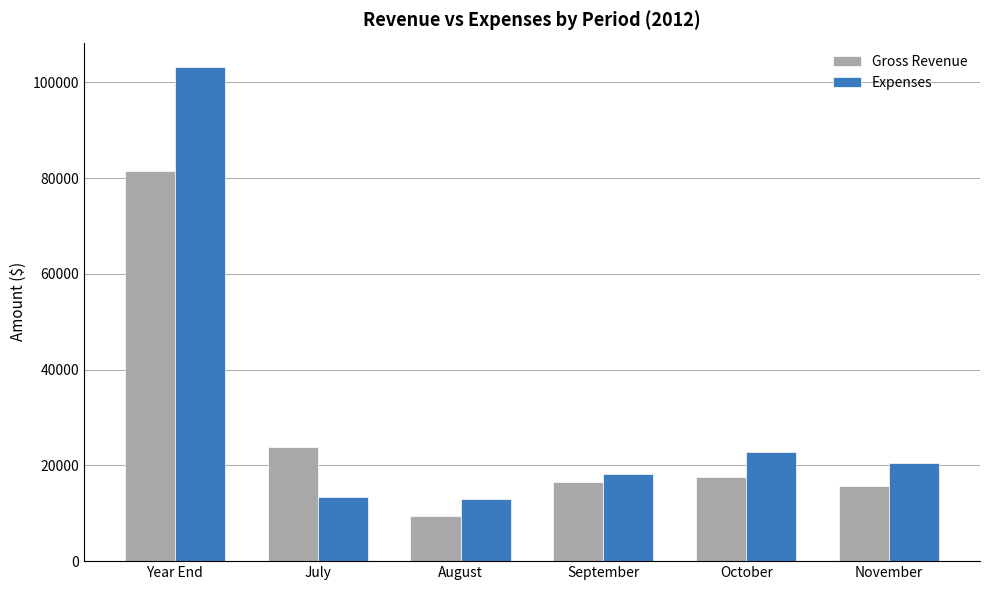

The value of Expenses at August is 18493. True or false?

False